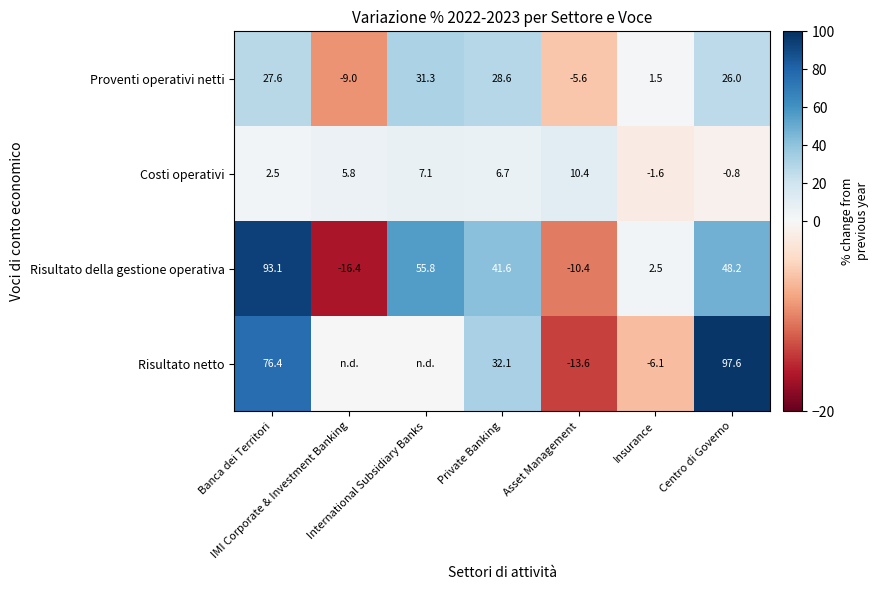

Rank the categories by Costi operativi value from lowest to highest.

Insurance, Centro di Governo, Banca dei Territori, IMI Corporate & Investment Banking, Private Banking, International Subsidiary Banks, Asset Management